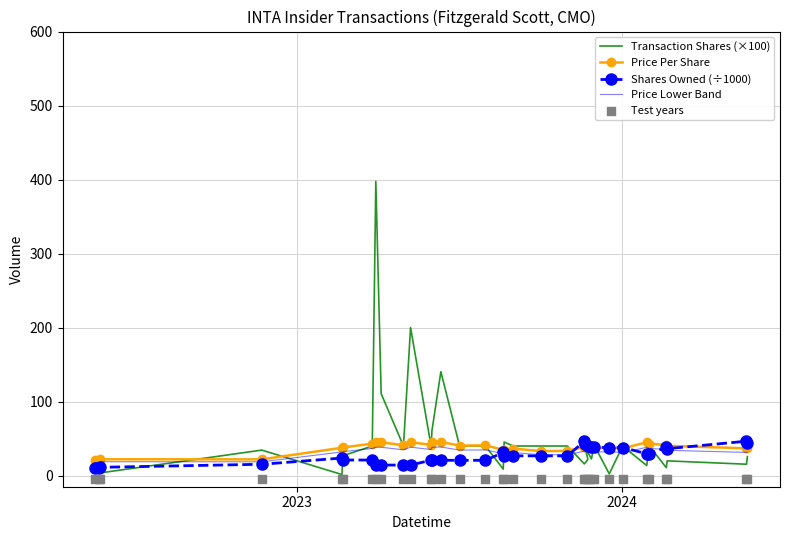

Which series contains the highest Y value?

Transaction Shares (×100)